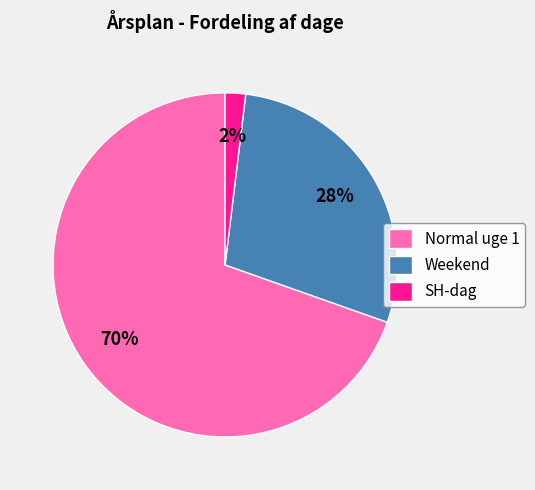

To the nearest percent, what is the combined percentage of Normal uge 1 and Weekend?

98%